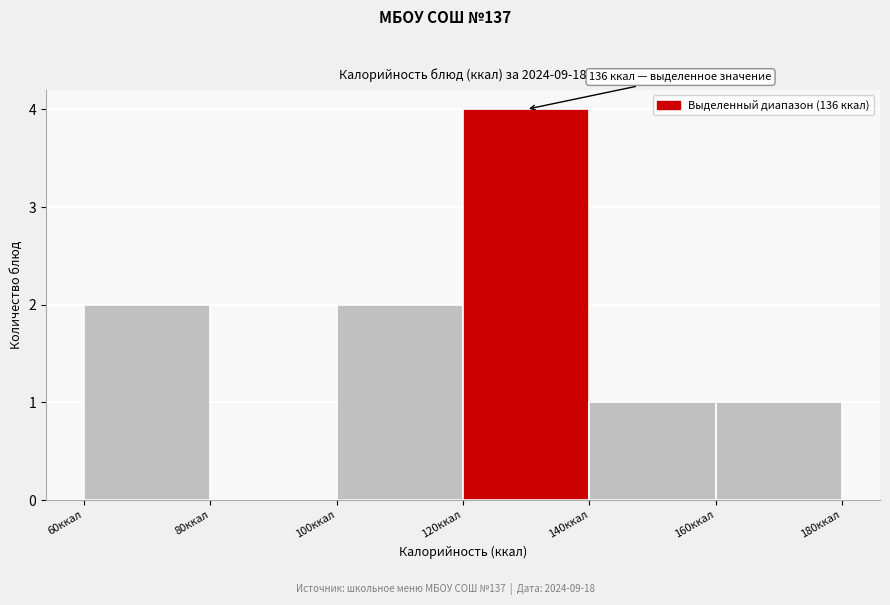

Which range on the x-axis has the tallest bar?

120 to 140